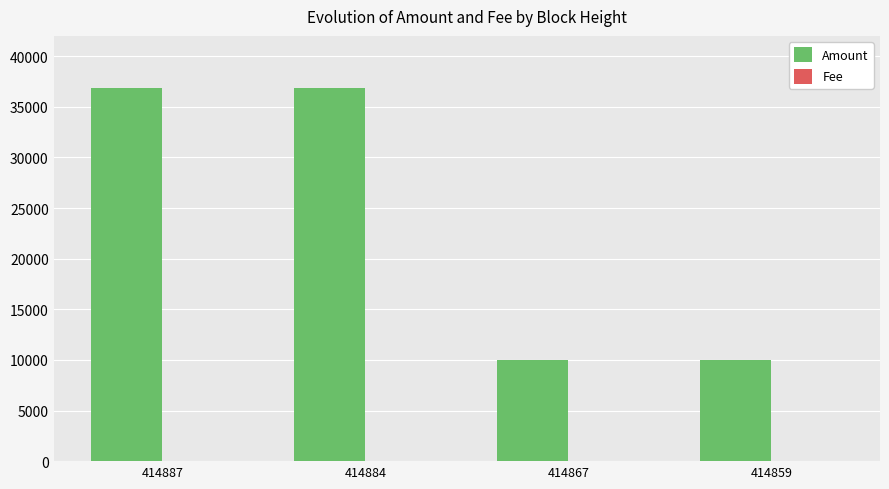

Which series changed the most between 414884 and 414859?

Amount